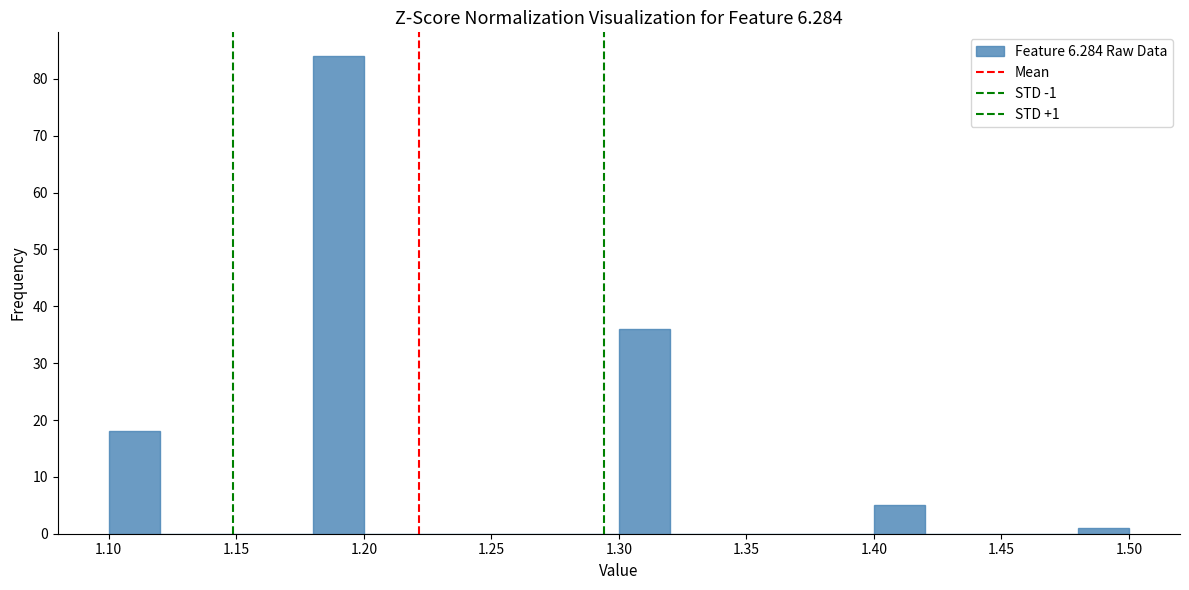

Over which range of the x-axis is the bar tallest?

1.18 to 1.20